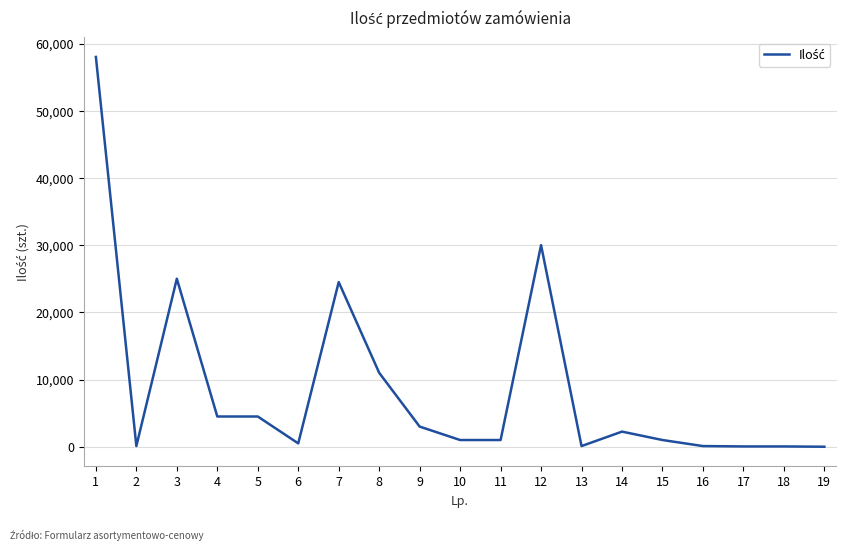

What is the change in value from 13 to 14?

+2150